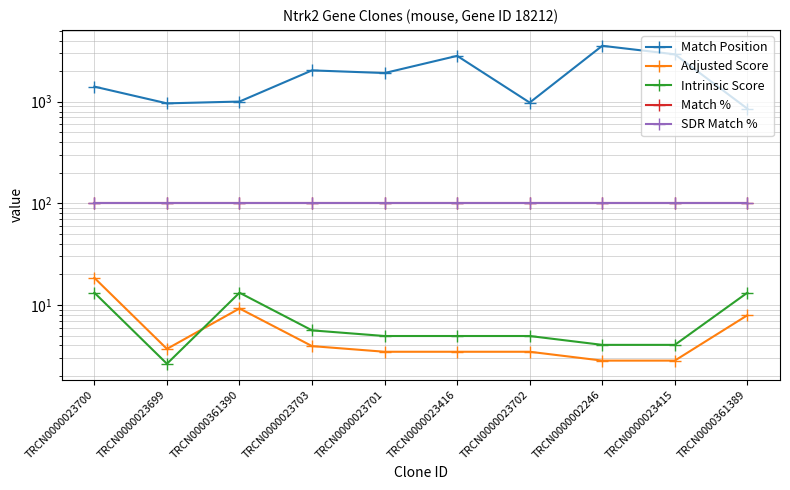

True or false: Adjusted Score and SDR Match % cross at least once.

False